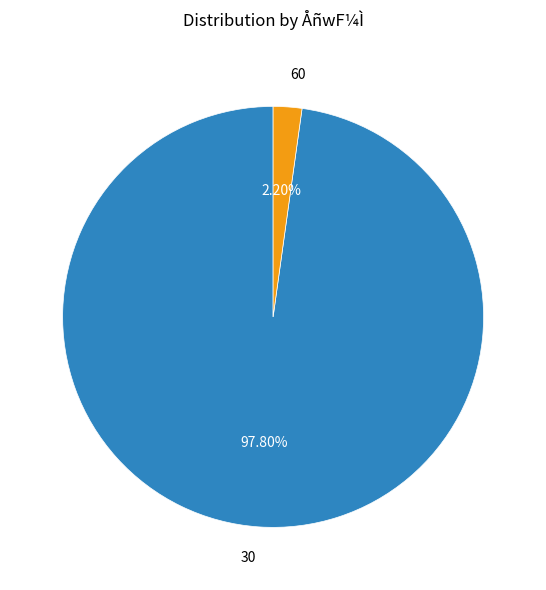

Which category has the biggest portion of the pie?

30